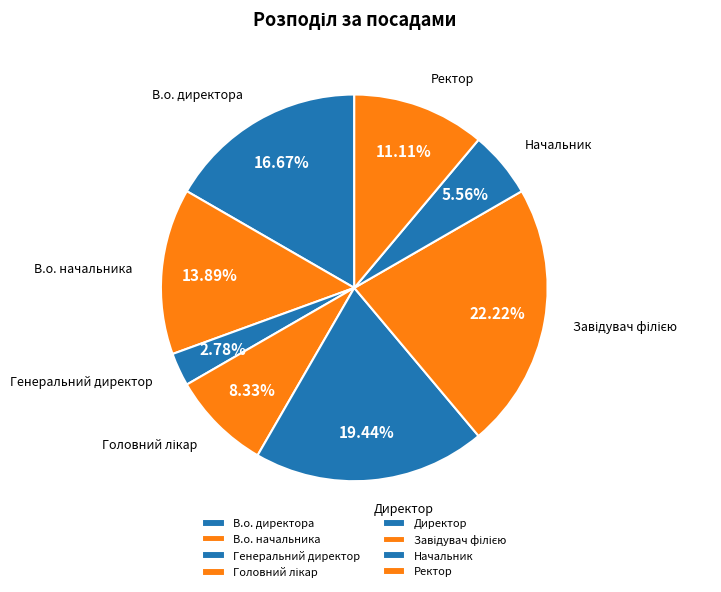

To the nearest percent, what is the combined percentage of Генеральний директор and Начальник?

8%